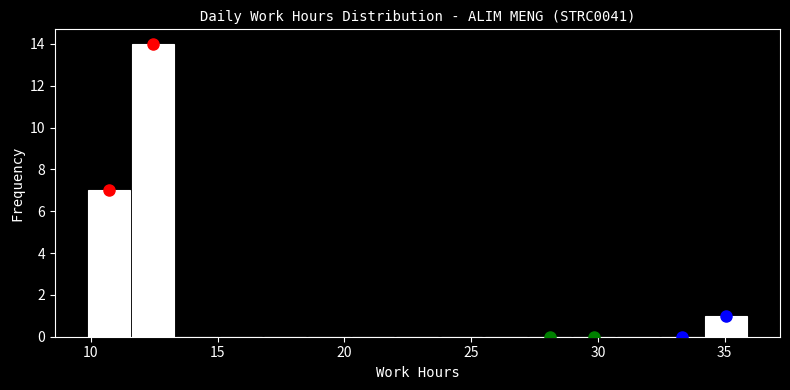

Around what value on the x-axis is the tallest bar? Give the approximate position of its centre, as read against the axis.

12.5